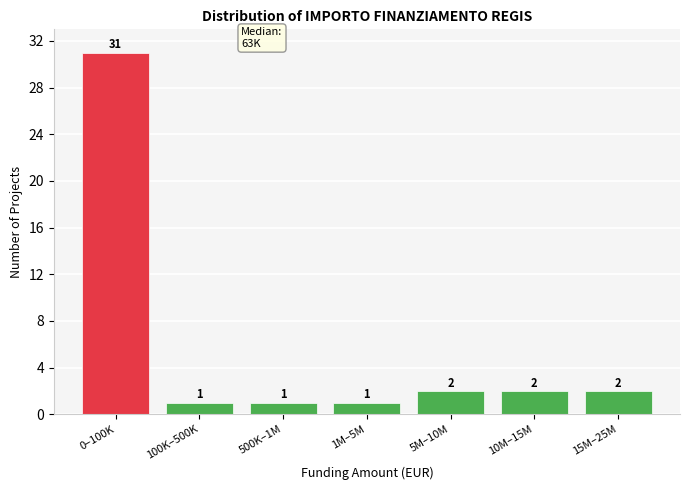

Reading right to left, transcribe all the data shown in this chart.

15M–25M=2	10M–15M=2	5M–10M=2	1M–5M=1	500K–1M=1	100K–500K=1	0–100K=31